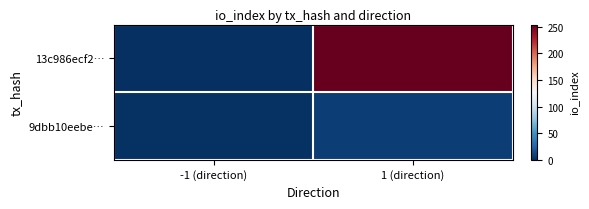

Which label corresponds to the smallest value in the chart?

-1 (direction)